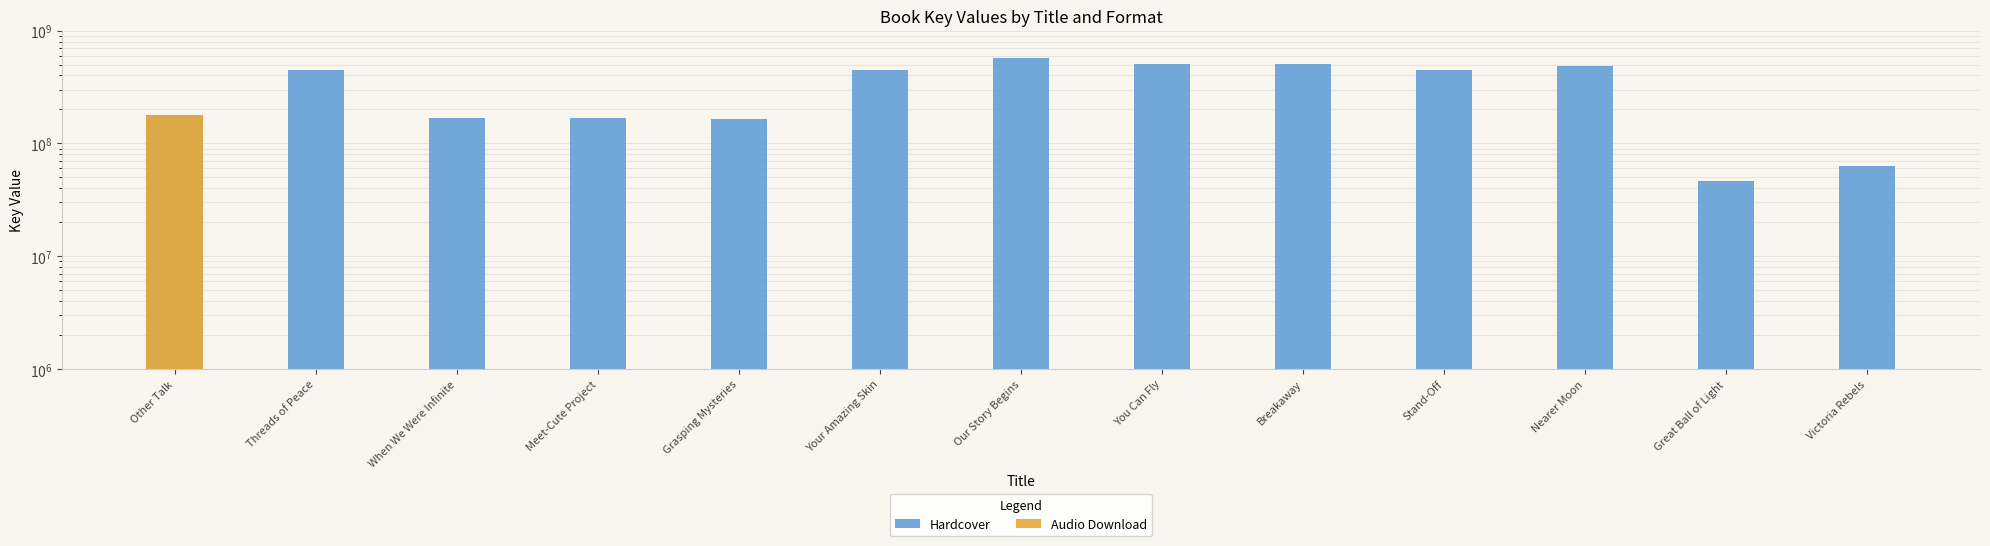

Is it true that Hardcover equals 451453040 at Your Amazing Skin?

True